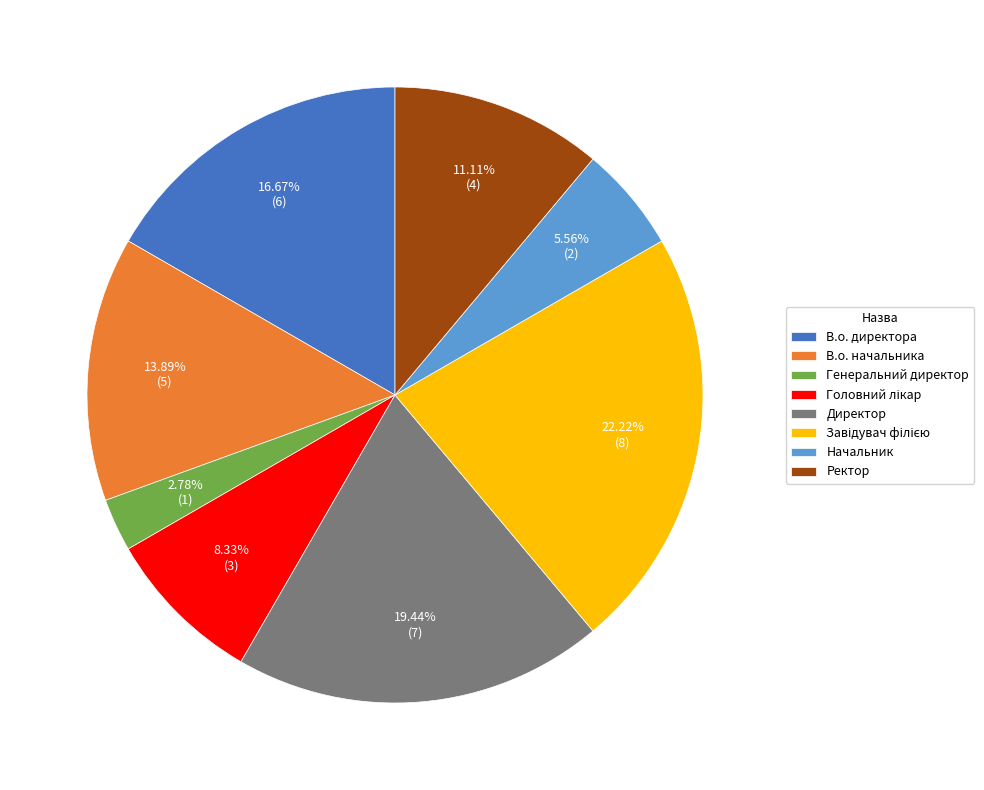

Does any single category account for the majority?

No